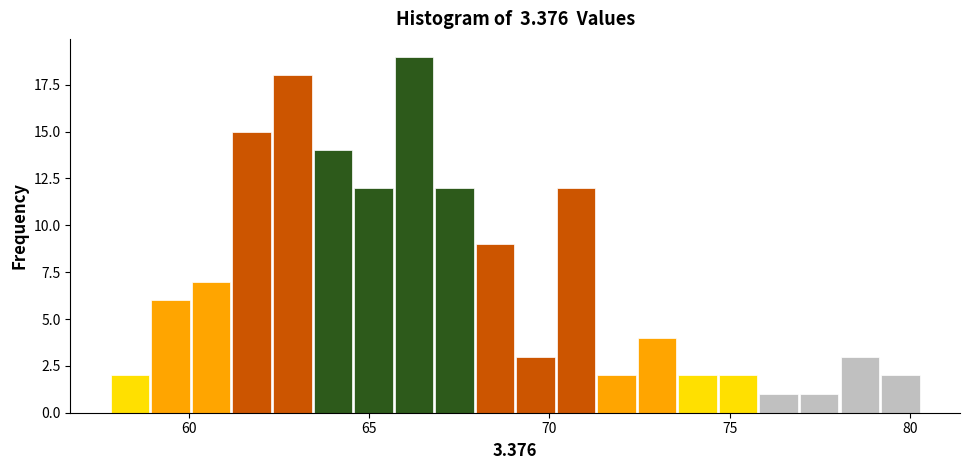

Around what value on the x-axis is the tallest bar? Give the approximate position of its centre, as read against the axis.

66.0